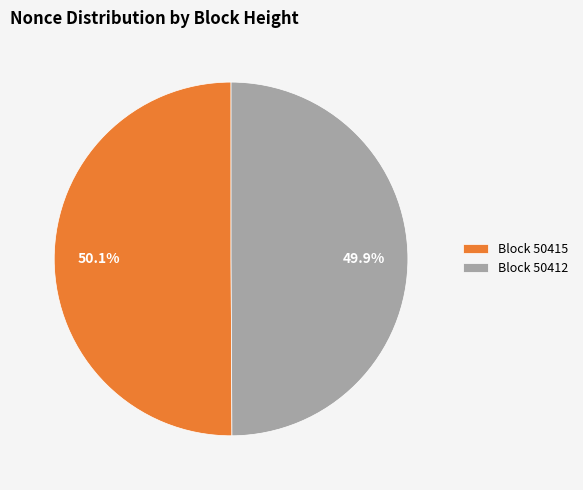

Is there any slice that represents more than half of the pie?

Yes